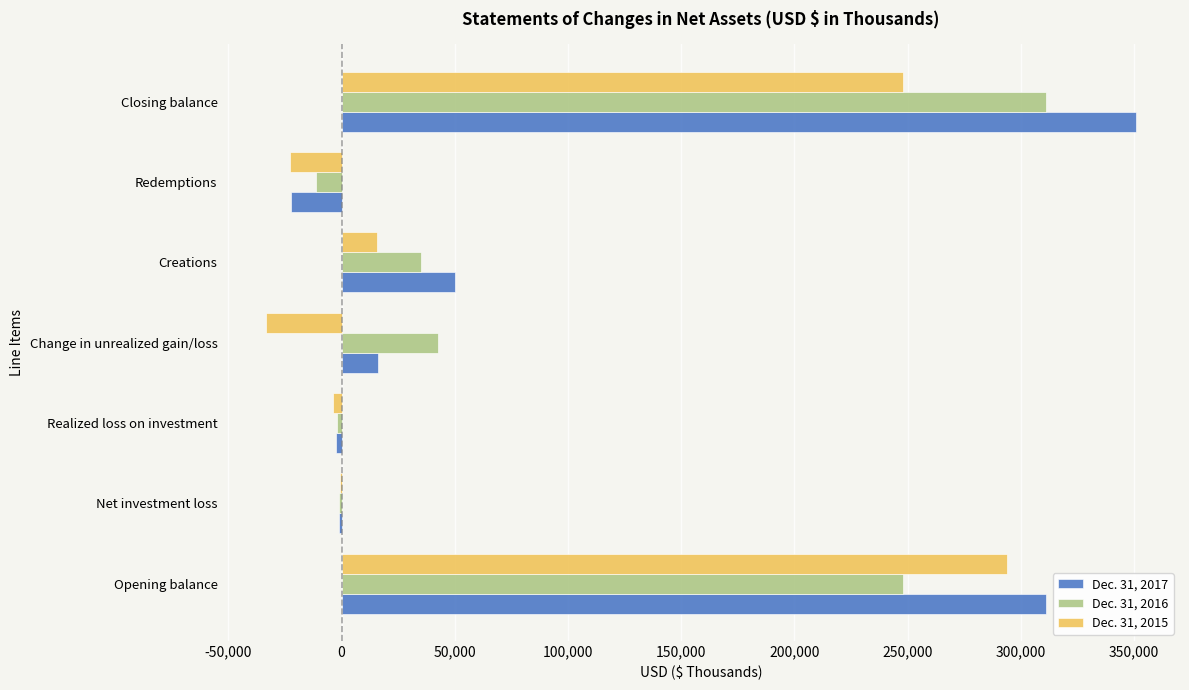

Between Opening balance and Change in unrealized gain/loss, which series saw the biggest shift?

Dec. 31, 2015